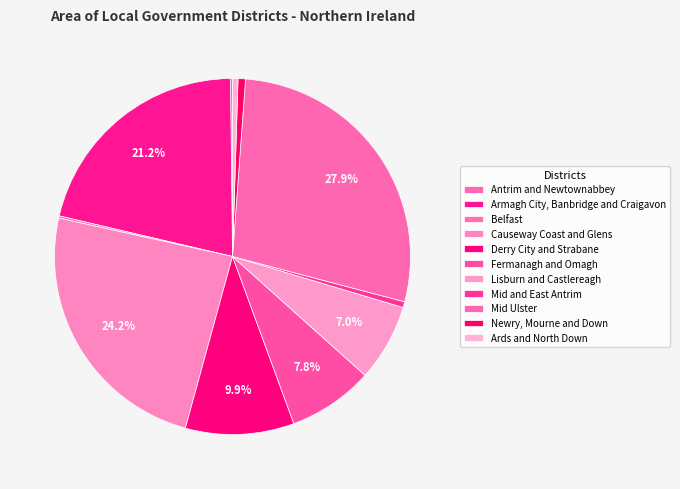

Which has a higher value, Ards and North Down or Causeway Coast and Glens?

Causeway Coast and Glens